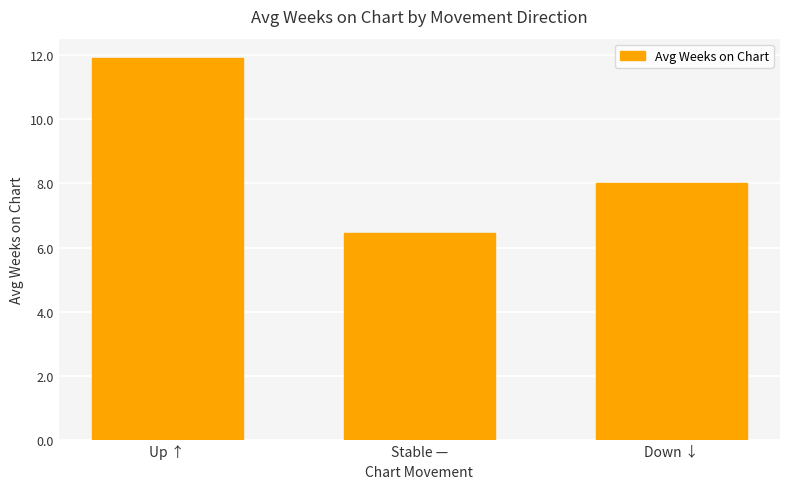

Reading left to right, what are all the values shown in this chart?

11.9	6.5	8.0